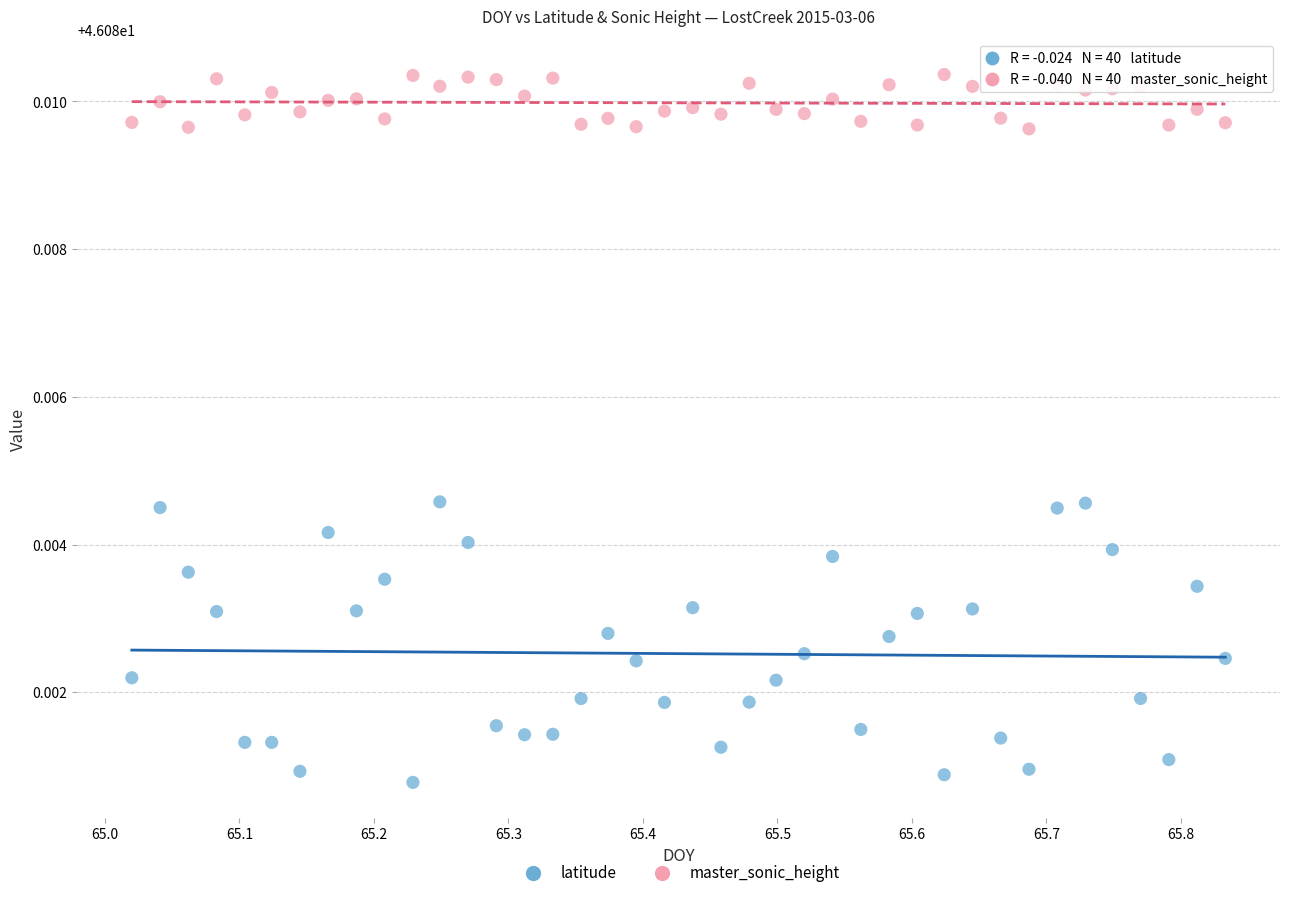

Which series contains the lowest Y value?

latitude